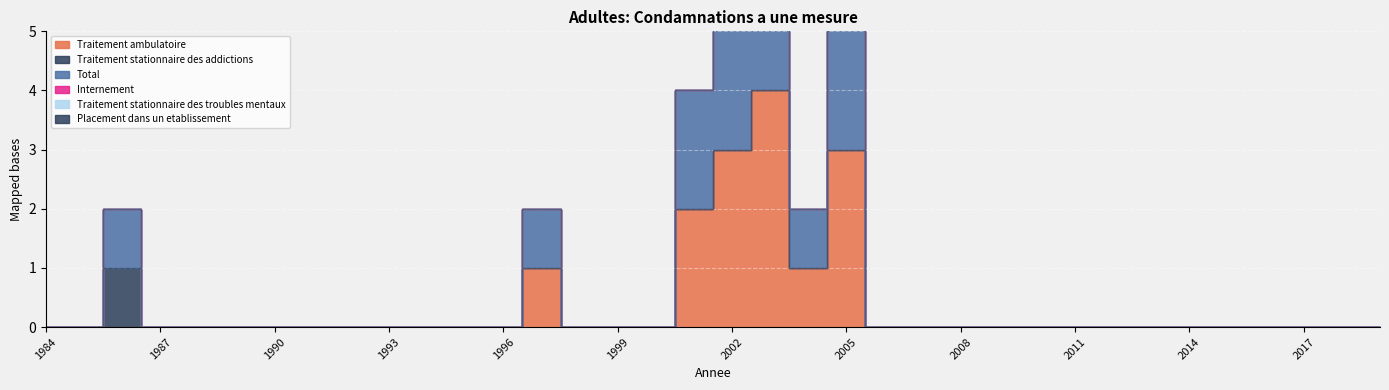

Reading right to left, extract all data points from this chart.

Traitement ambulatoire: 2019=0	2018=0	2017=0	2016=0	2015=0	2014=0	2013=0	2012=0	2011=0	2010=0	2009=0	2008=0	2007=0	2006=0	2005=3	2004=1	2003=4	2002=3	2001=2	2000=0	1999=0	1998=0	1997=1	1996=0	1995=0	1994=0	1993=0	1992=0	1991=0	1990=0	1989=0	1988=0	1987=0	1986=0	1985=0	1984=0
Traitement stationnaire des addictions: 2019=0	2018=0	2017=0	2016=0	2015=0	2014=0	2013=0	2012=0	2011=0	2010=0	2009=0	2008=0	2007=0	2006=0	2005=0	2004=0	2003=0	2002=0	2001=0	2000=0	1999=0	1998=0	1997=0	1996=0	1995=0	1994=0	1993=0	1992=0	1991=0	1990=0	1989=0	1988=0	1987=0	1986=1	1985=0	1984=0
Total: 2019=0	2018=0	2017=0	2016=0	2015=0	2014=0	2013=0	2012=0	2011=0	2010=0	2009=0	2008=0	2007=0	2006=0	2005=3	2004=1	2003=4	2002=3	2001=2	2000=0	1999=0	1998=0	1997=1	1996=0	1995=0	1994=0	1993=0	1992=0	1991=0	1990=0	1989=0	1988=0	1987=0	1986=1	1985=0	1984=0
Internement: 2019=0	2018=0	2017=0	2016=0	2015=0	2014=0	2013=0	2012=0	2011=0	2010=0	2009=0	2008=0	2007=0	2006=0	2005=0	2004=0	2003=0	2002=0	2001=0	2000=0	1999=0	1998=0	1997=0	1996=0	1995=0	1994=0	1993=0	1992=0	1991=0	1990=0	1989=0	1988=0	1987=0	1986=0	1985=0	1984=0
Traitement stationnaire des troubles mentaux: 2019=0	2018=0	2017=0	2016=0	2015=0	2014=0	2013=0	2012=0	2011=0	2010=0	2009=0	2008=0	2007=0	2006=0	2005=0	2004=0	2003=0	2002=0	2001=0	2000=0	1999=0	1998=0	1997=0	1996=0	1995=0	1994=0	1993=0	1992=0	1991=0	1990=0	1989=0	1988=0	1987=0	1986=0	1985=0	1984=0
Placement dans un etablissement: 2019=0	2018=0	2017=0	2016=0	2015=0	2014=0	2013=0	2012=0	2011=0	2010=0	2009=0	2008=0	2007=0	2006=0	2005=0	2004=0	2003=0	2002=0	2001=0	2000=0	1999=0	1998=0	1997=0	1996=0	1995=0	1994=0	1993=0	1992=0	1991=0	1990=0	1989=0	1988=0	1987=0	1986=0	1985=0	1984=0